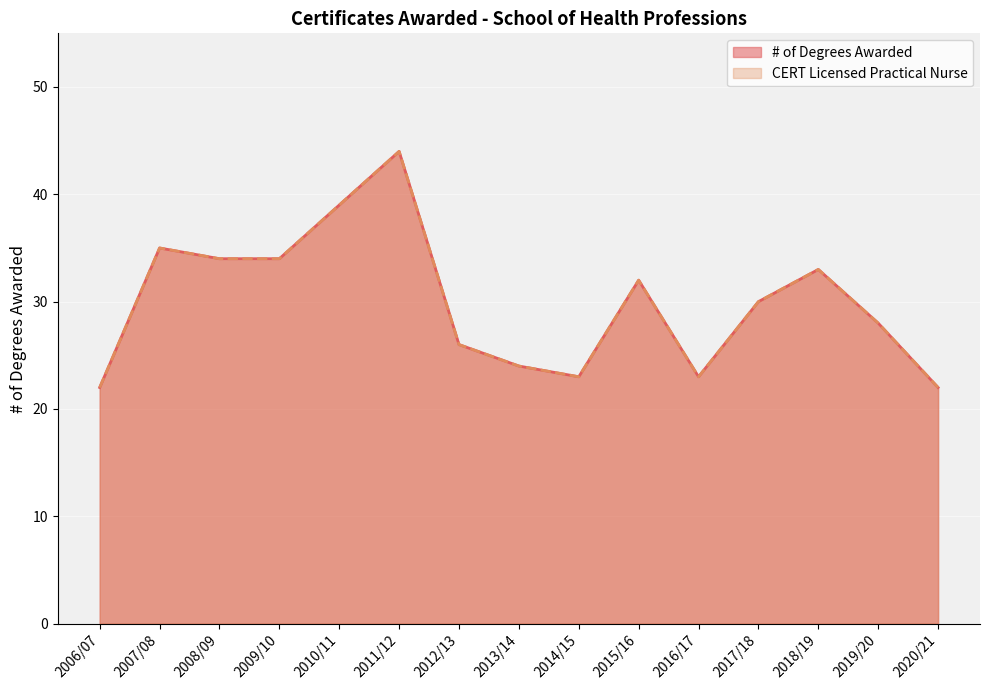

Which series has the widest spread of values?

# of Degrees Awarded